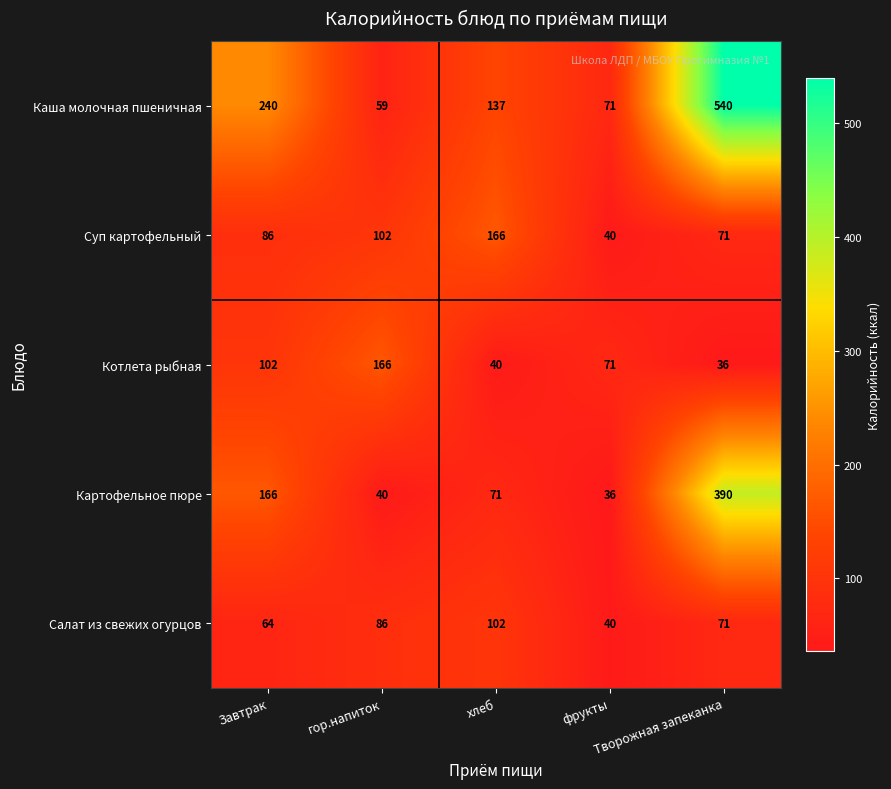

What is the average value of the Салат из свежих огурцов series?

73